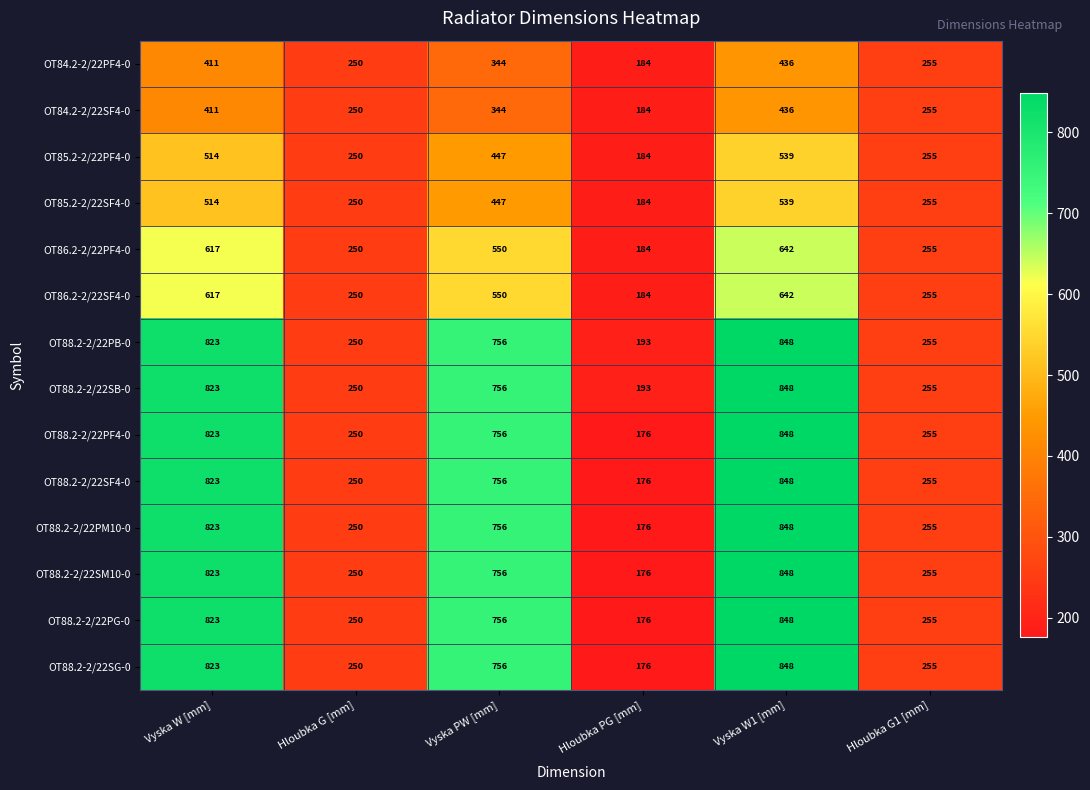

The value of OT86.2-2/22PF4-0 at Hloubka PG [mm] is 184. True or false?

True